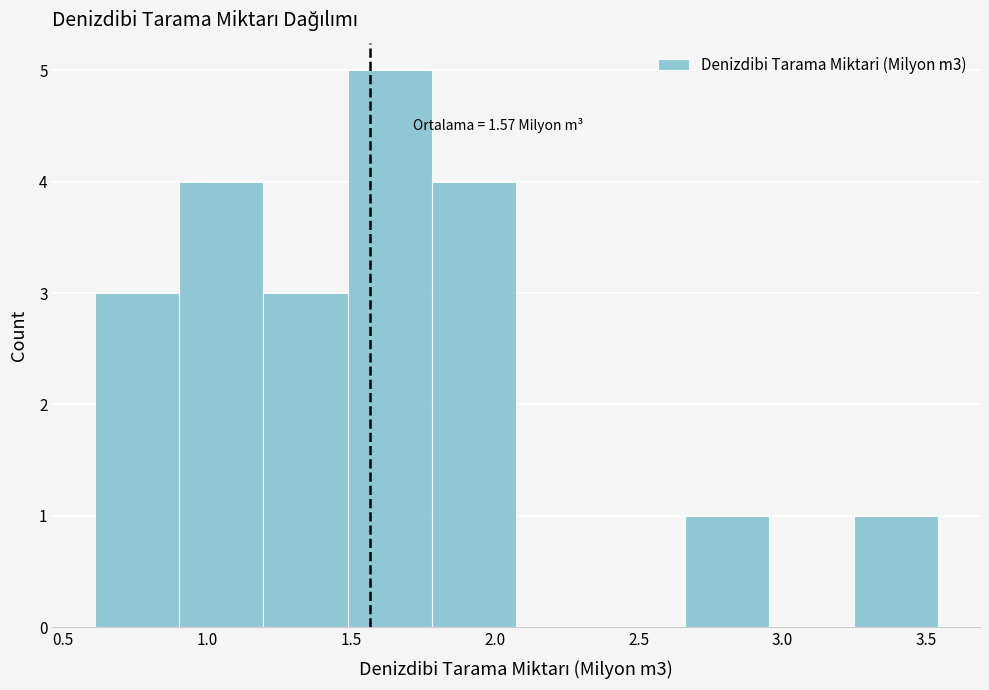

Over which range of the x-axis is the bar tallest?

1.50 to 1.80